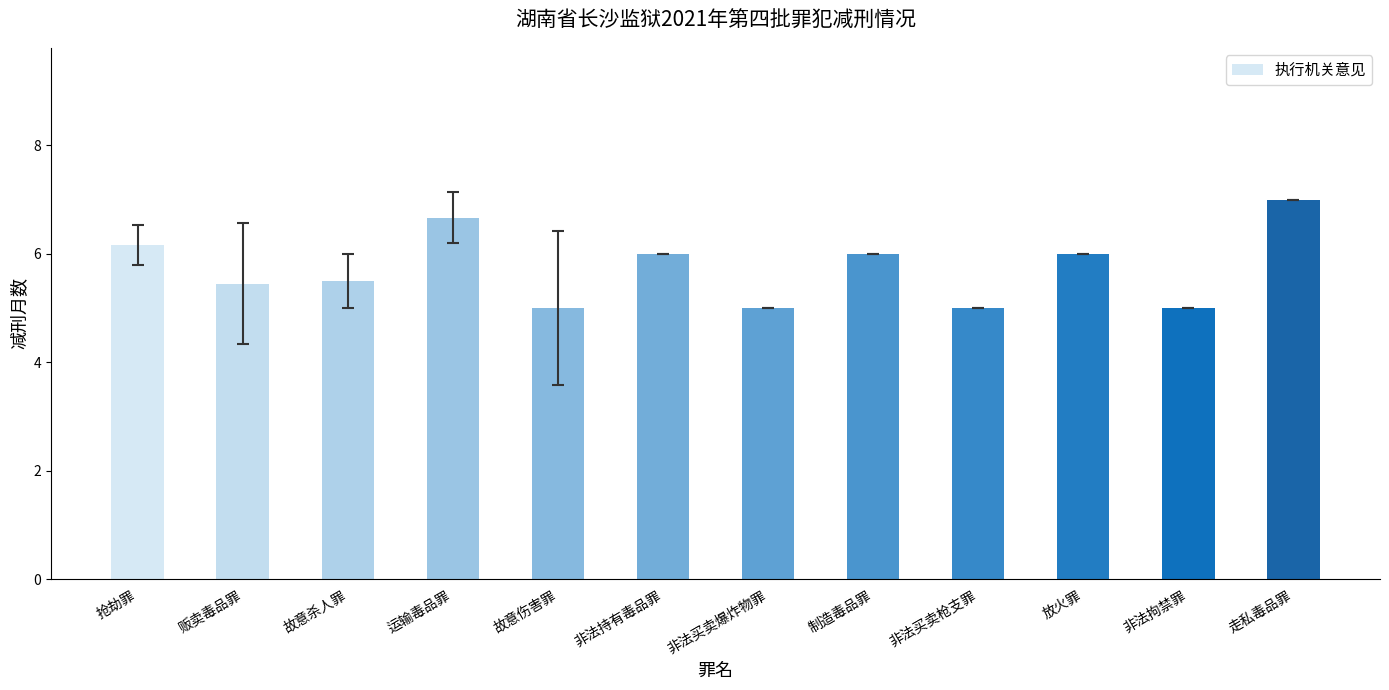

At which category does the chart reach its peak across all series?

走私毒品罪